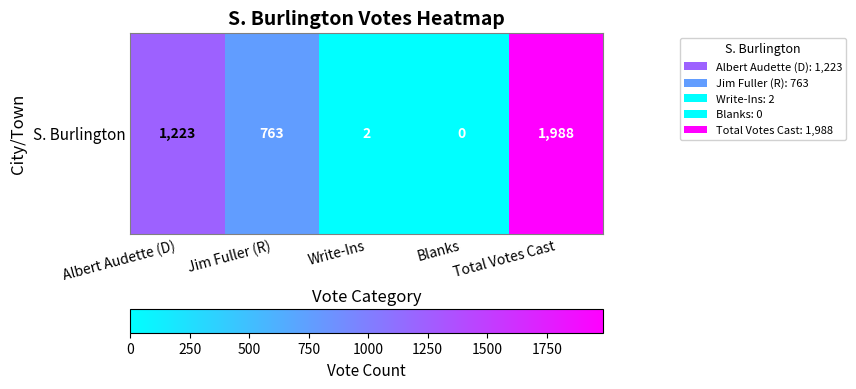

Is it true that the value at Albert Audette (D) is 1944?

False